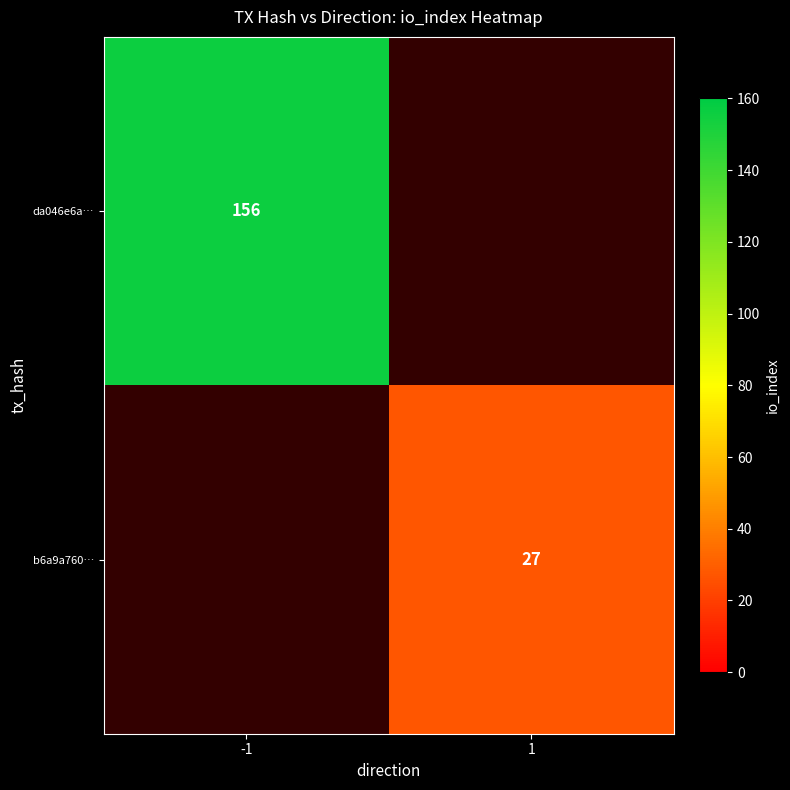

At which category does the chart reach its minimum across all series?

1